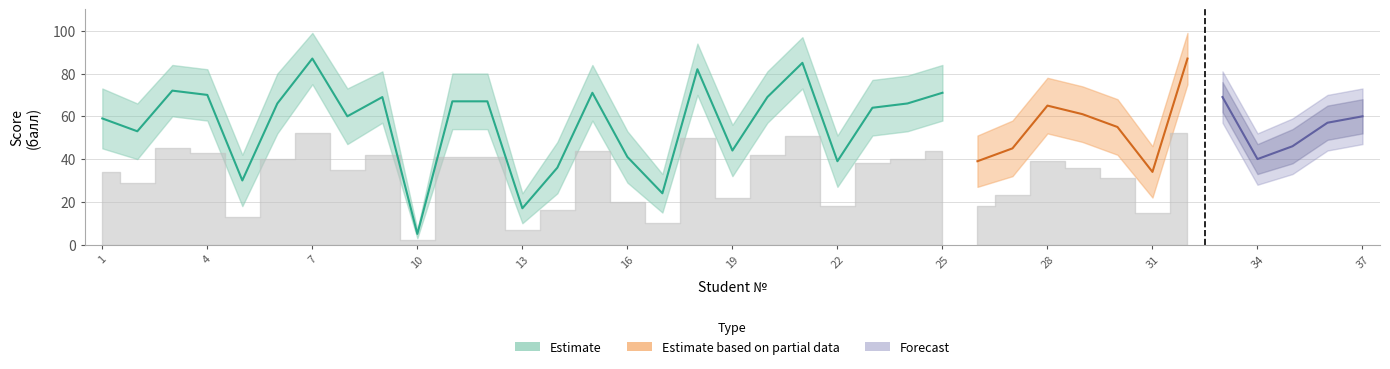

Is this an area chart (filled region under the line)?

No